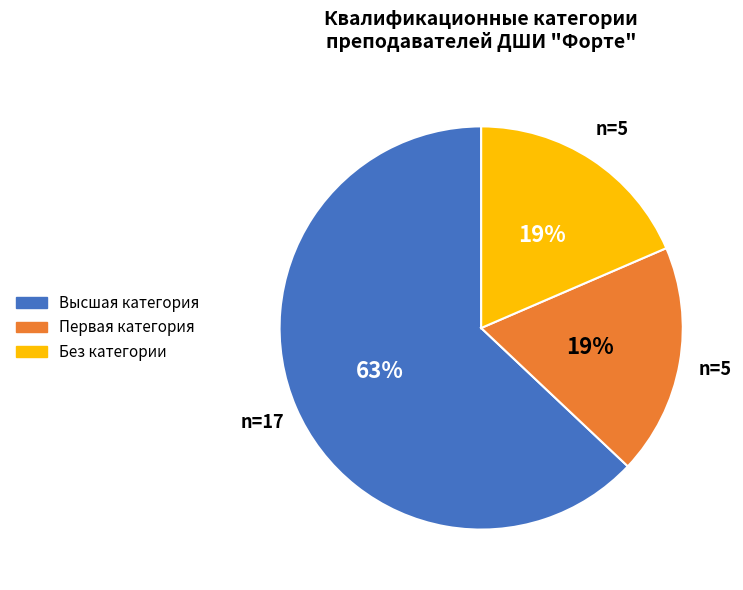

Does Без категории represent more than half of the total?

No